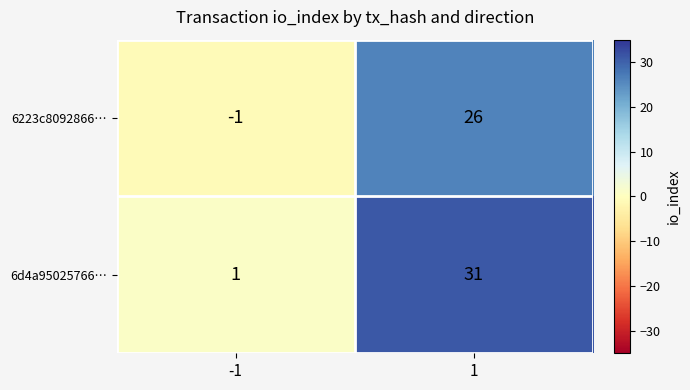

Which series has the largest range (max minus min)?

6d4a95025766…